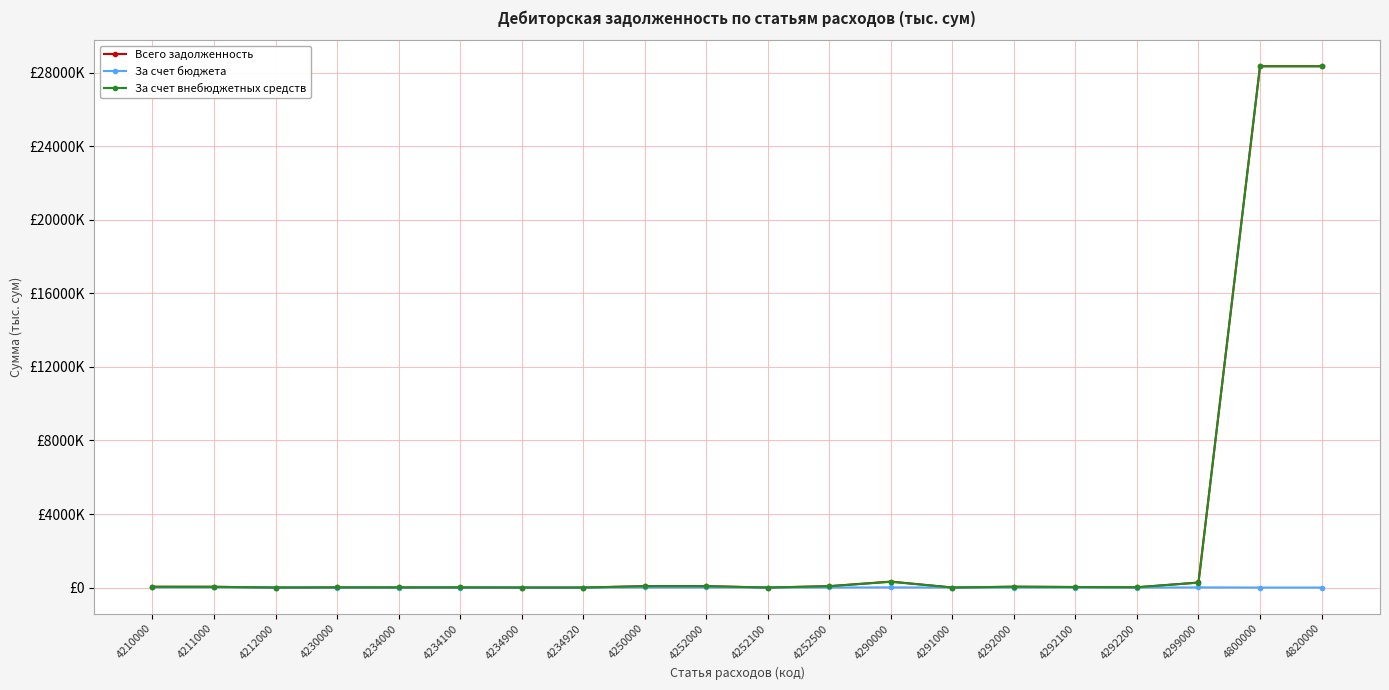

Is this an area chart (filled region under the line)?

No